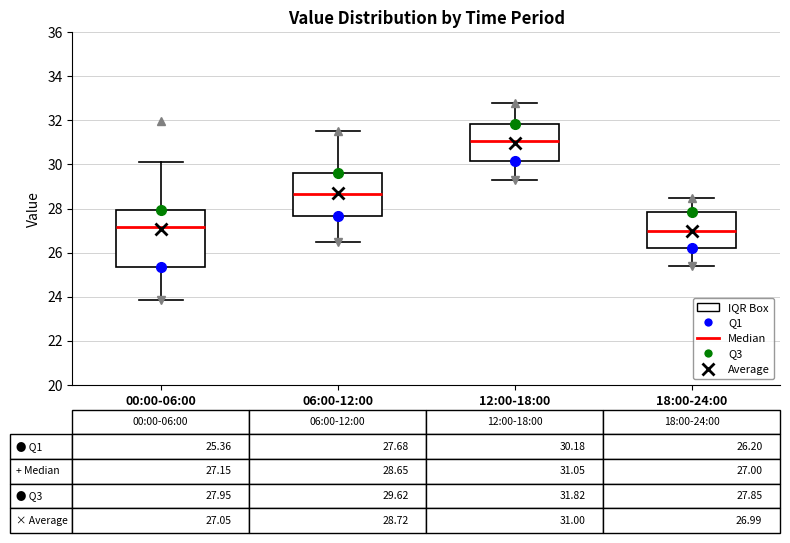

Comparing the boxes themselves (not the whiskers), which one is the tallest?

00:00-06:00